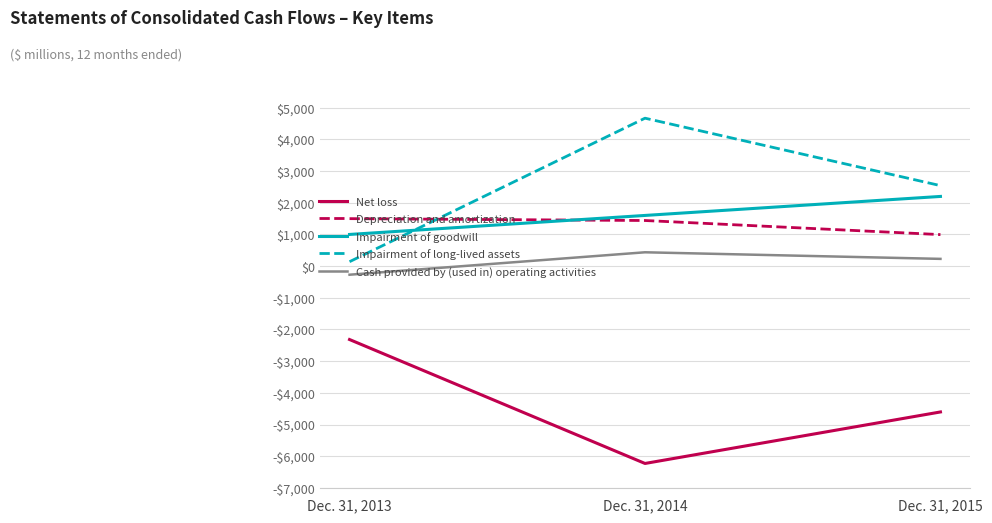

How many Depreciation and amortization values are between 995 and 1499?

3